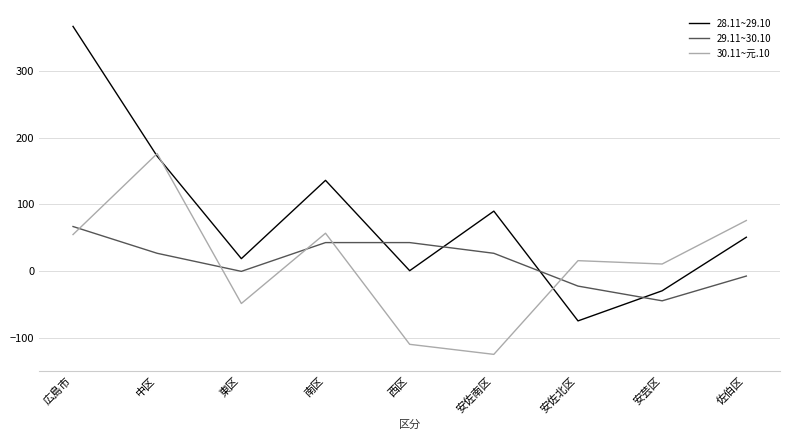

Rank the series at 安佐北区 from highest to lowest value.

30.11~元.10, 29.11~30.10, 28.11~29.10